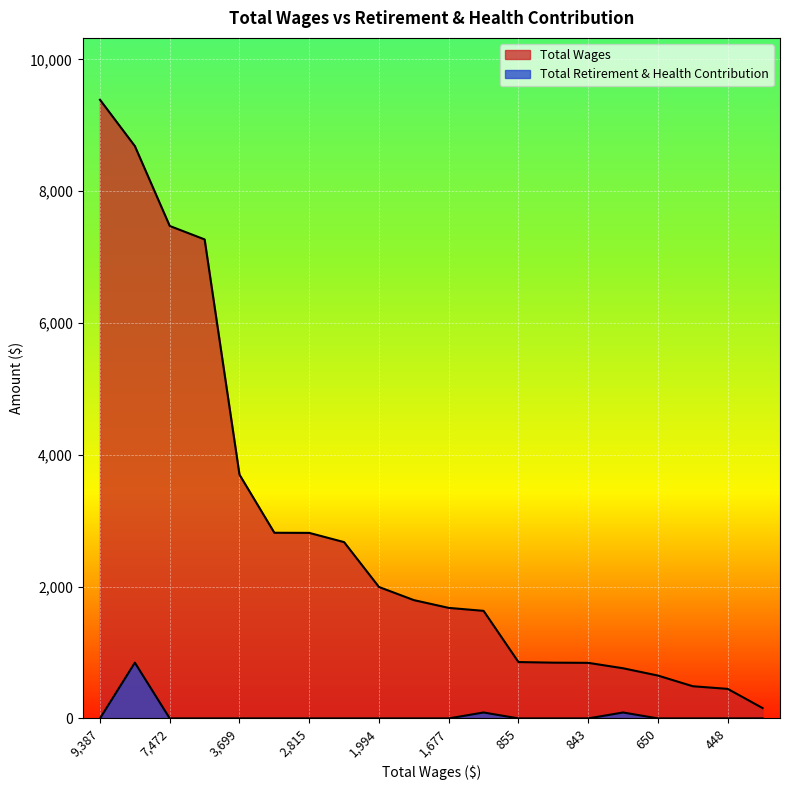

How many data points in Total Wages are less than 1795?

10